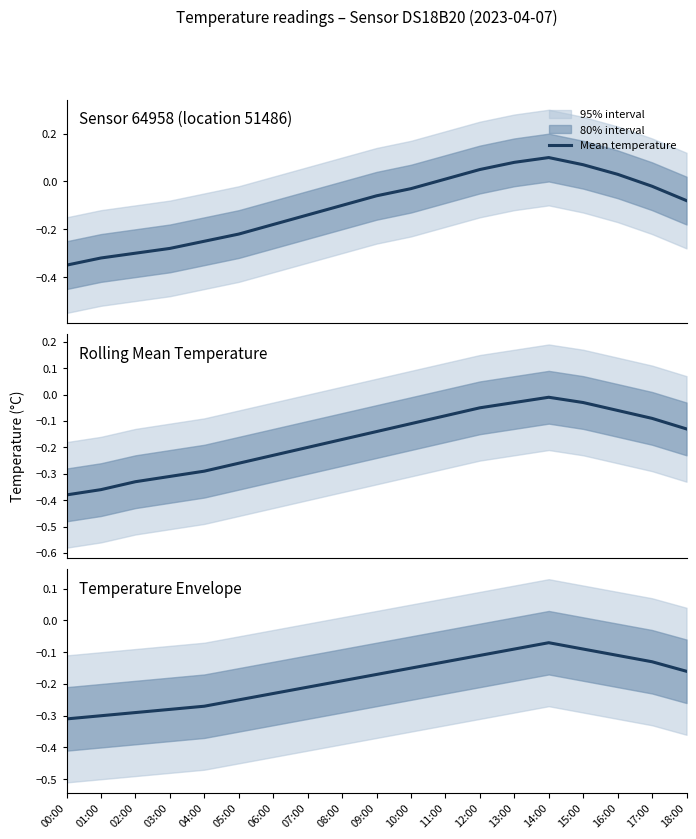

Rank the categories by value from lowest to highest.

00:00, 01:00, 02:00, 03:00, 04:00, 05:00, 06:00, 07:00, 08:00, 09:00, 18:00, 10:00, 11:00, 17:00, 12:00, 16:00, 13:00, 15:00, 14:00